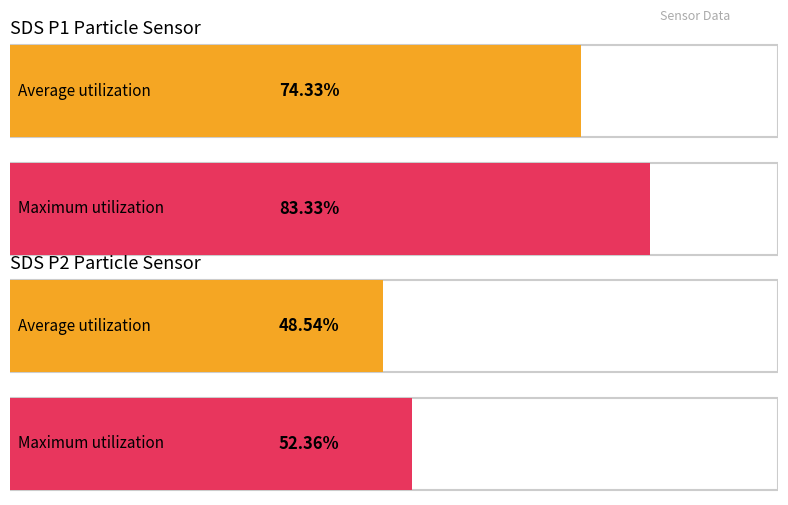

At how many categories does at least one series exceed 17?

4